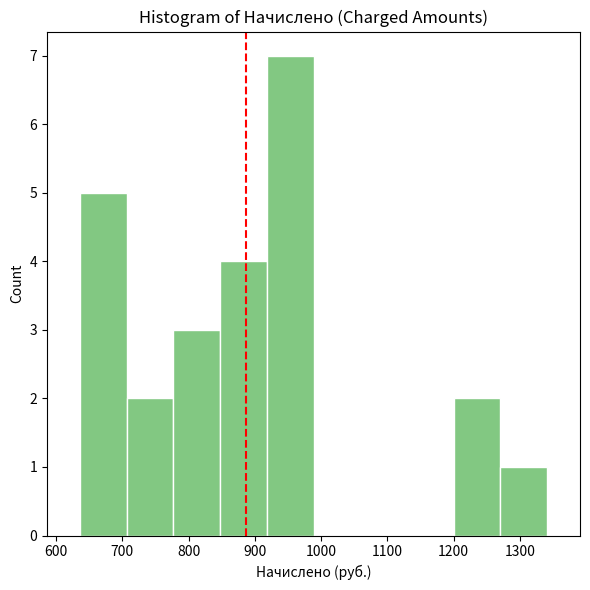

Reading left to right, list every bar in this chart as the range it spans on the x-axis followed by its height. Neither the bar edges nor the heights are printed on the chart, so give them approximately, as read against the axes.

640 to 710: 5
710 to 780: 2
780 to 850: 3
850 to 920: 4
920 to 990: 7
990 to 1060: 0
1060 to 1130: 0
1130 to 1200: 0
1200 to 1270: 2
1270 to 1340: 1